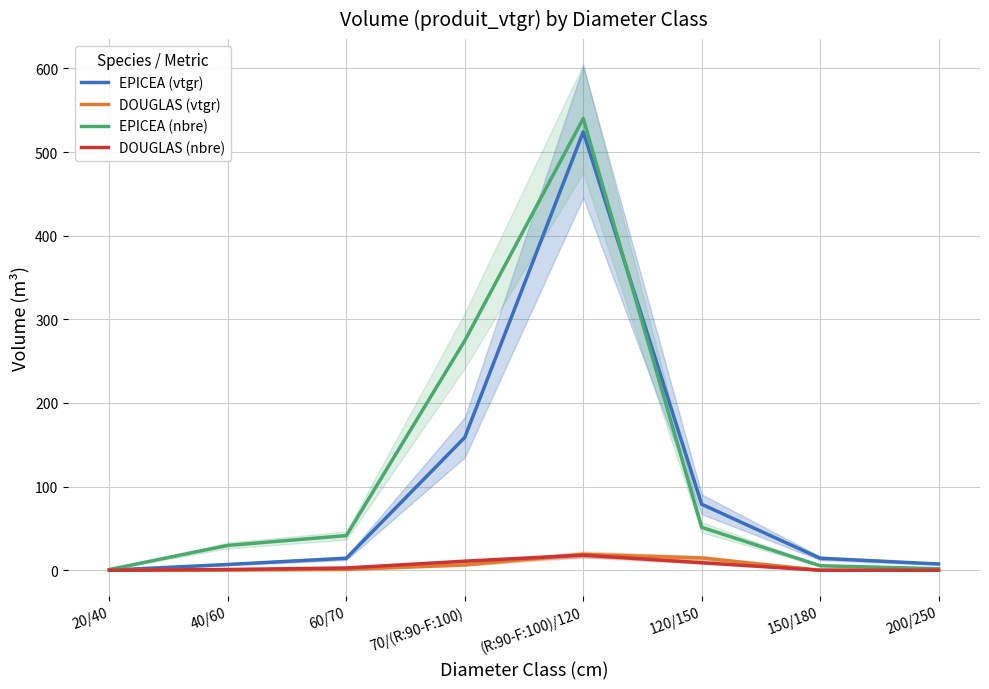

Rank the categories by EPICEA (nbre) value from lowest to highest.

20/40, 200/250, 150/180, 40/60, 60/70, 120/150, 70/(R:90-F:100), (R:90-F:100)/120